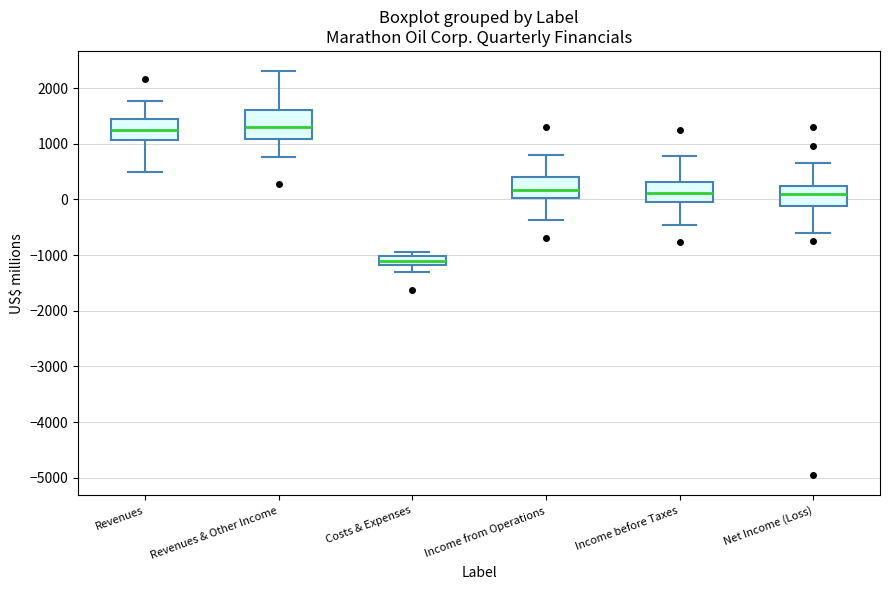

Where is the upper edge of the box for Costs & Expenses on the y-axis? The values are not printed on the chart, so give them approximately, as read against the axis.

-1000